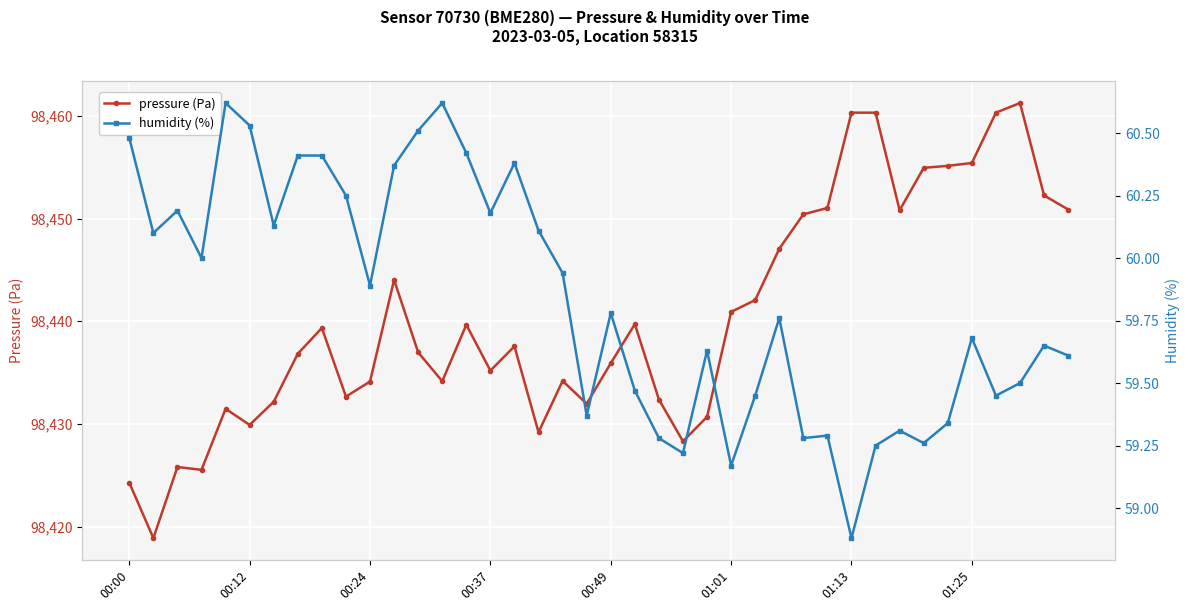

Rank the series at 01:13 from highest to lowest value.

pressure, humidity